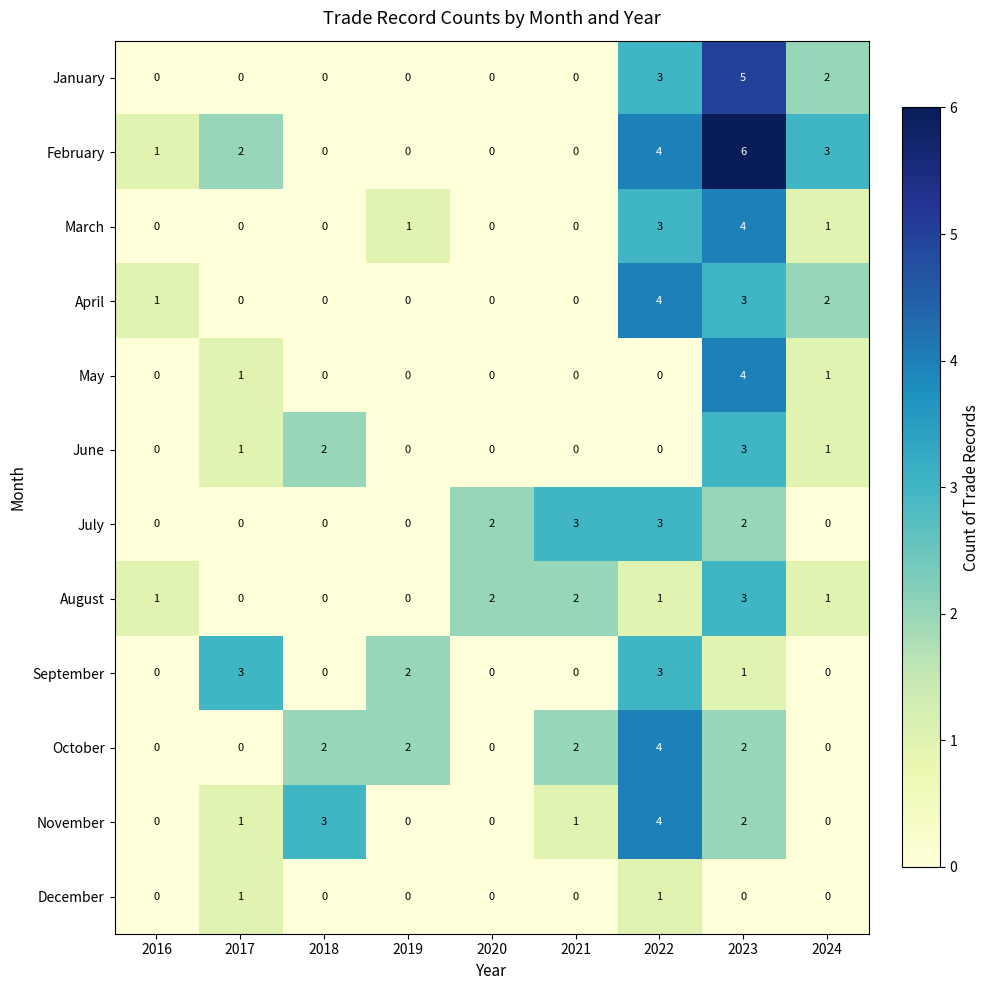

The value of August at 2022 is 2. True or false?

False